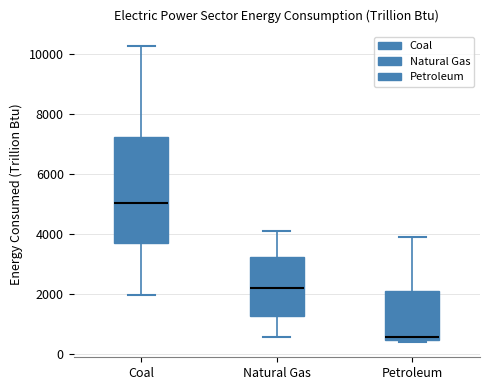

Where is the lower edge of the box for Petroleum on the y-axis? The values are not printed on the chart, so give them approximately, as read against the axis.

400